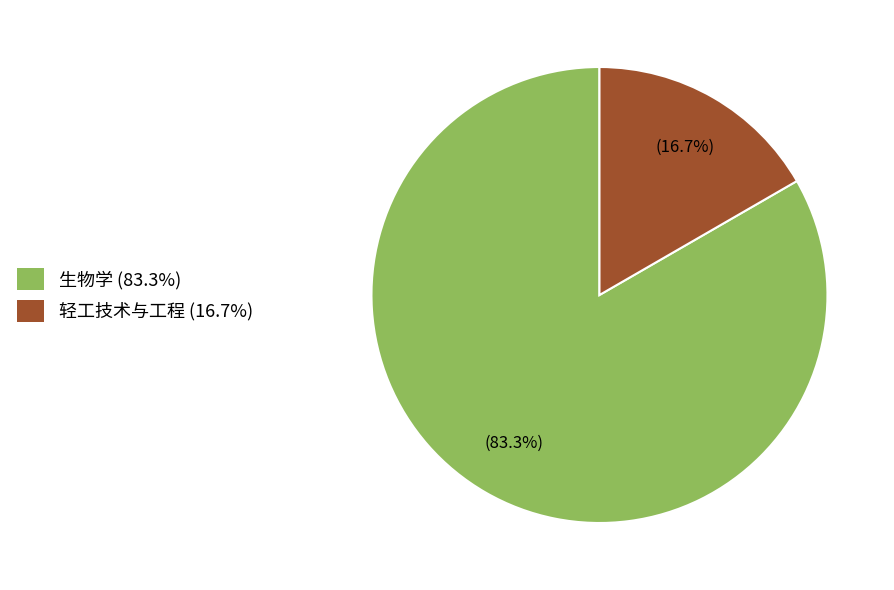

To the nearest percent, what is the average slice percentage?

50%